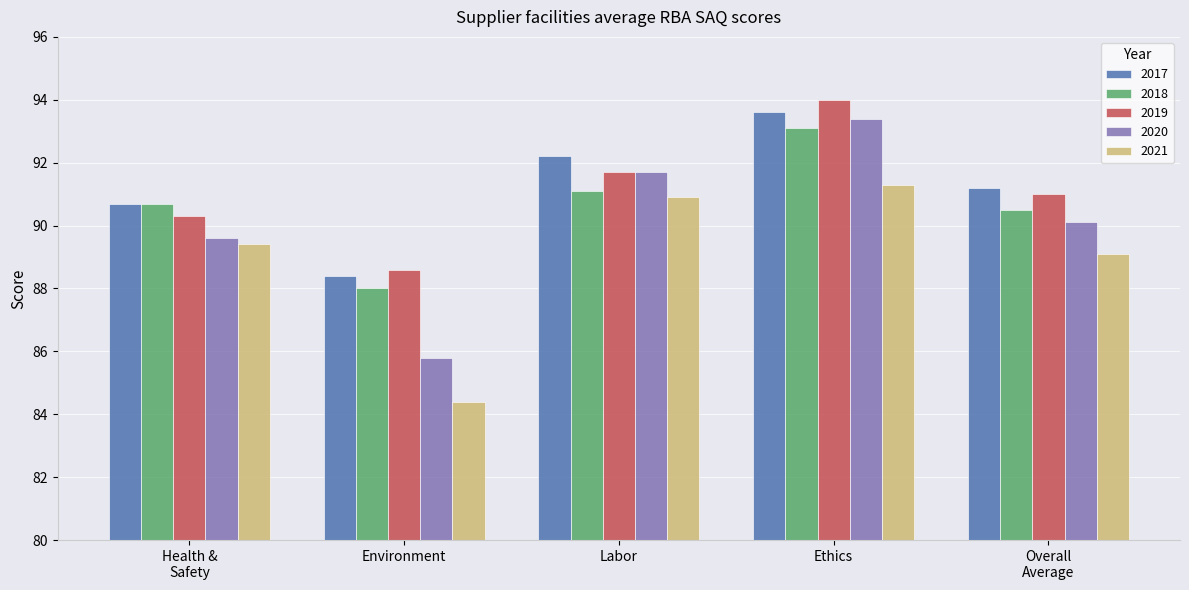

The value of 2020 at Ethics is 93.4. True or false?

True